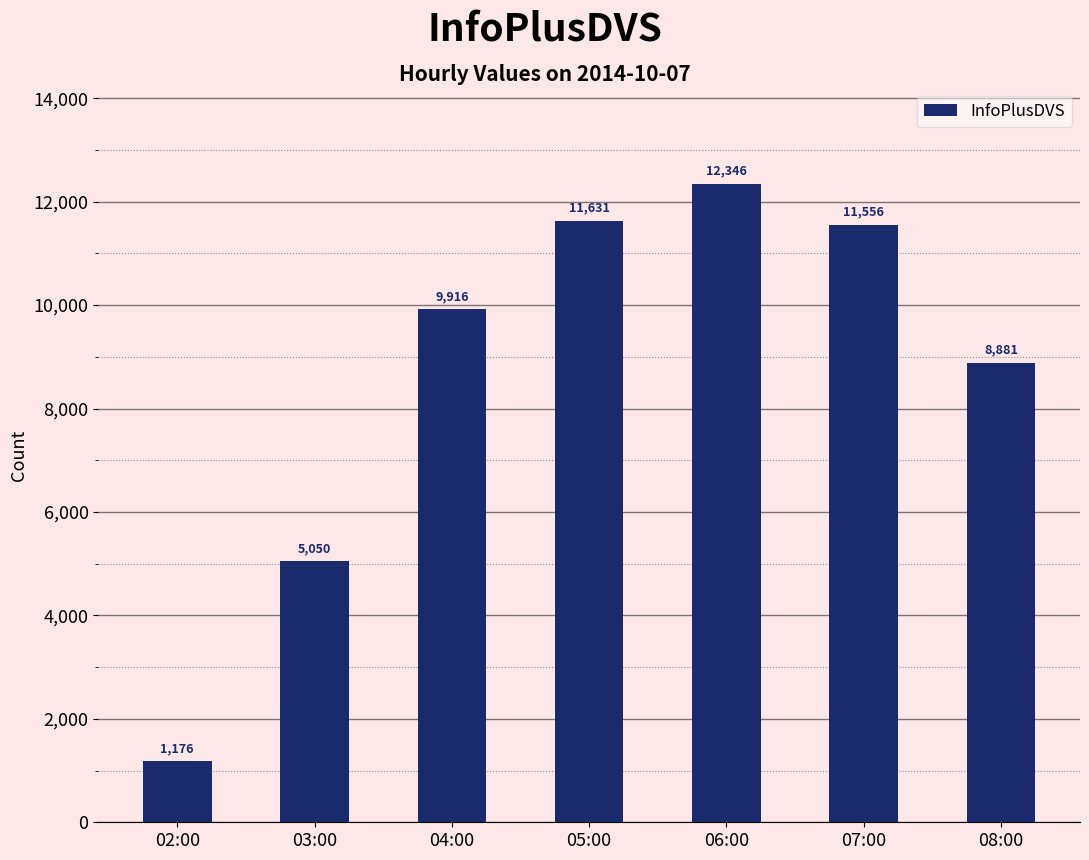

At which label is the value closest to 6761?

03:00